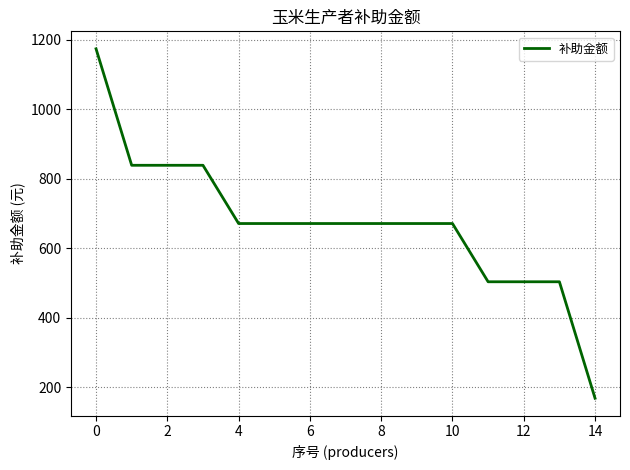

How many values are below 670?

4